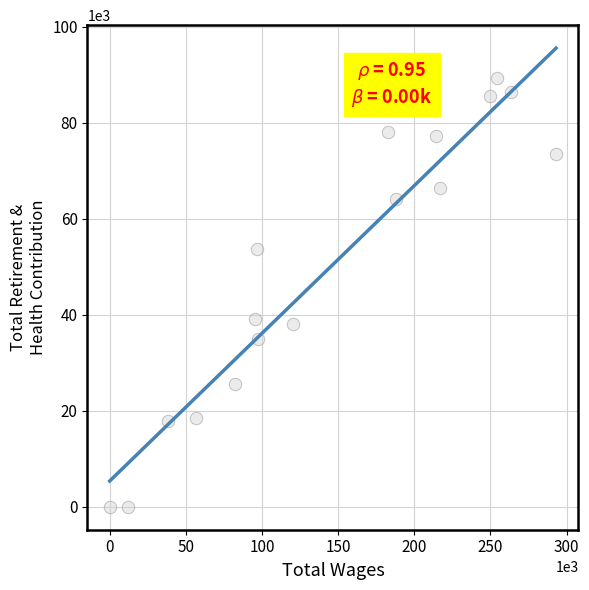

What is the range of X values (max minus min)?

293040